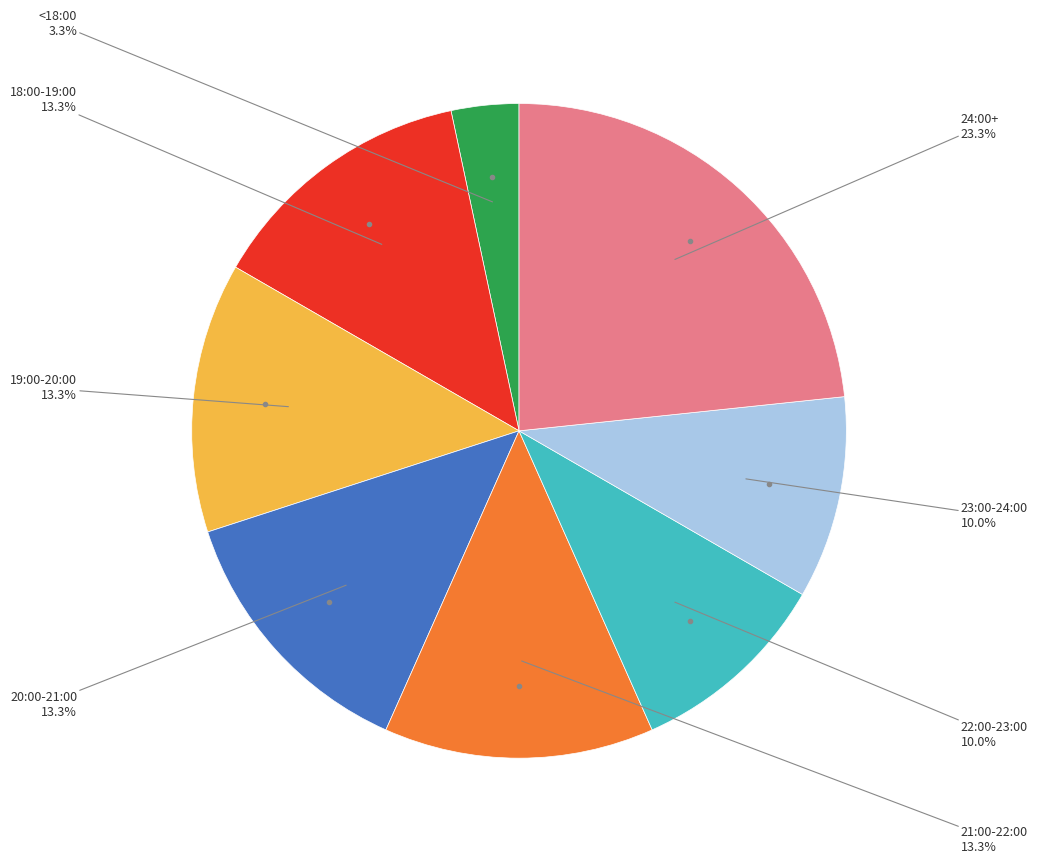

Is there a majority slice in this chart?

No